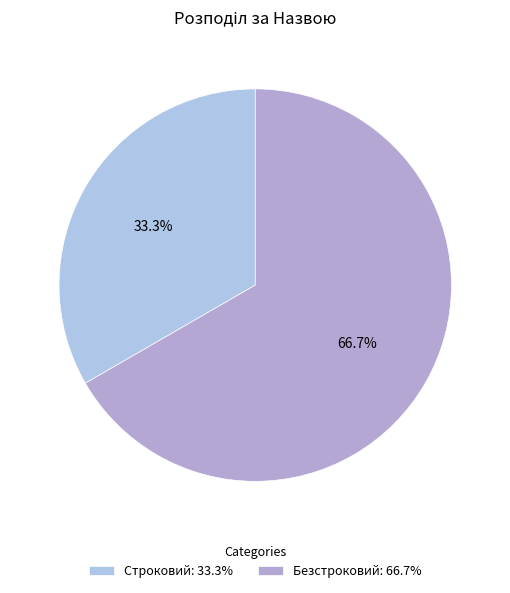

Which has a higher value, Безстроковий or Строковий?

Безстроковий